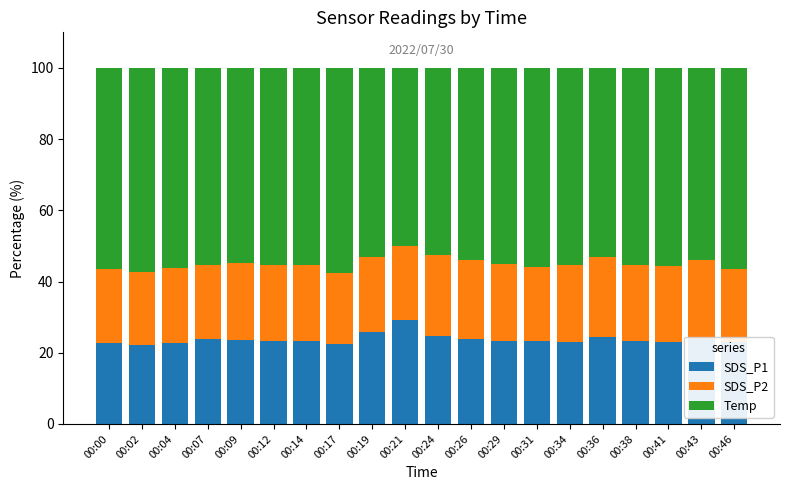

What is the average value of the SDS_P1 series?

23.7